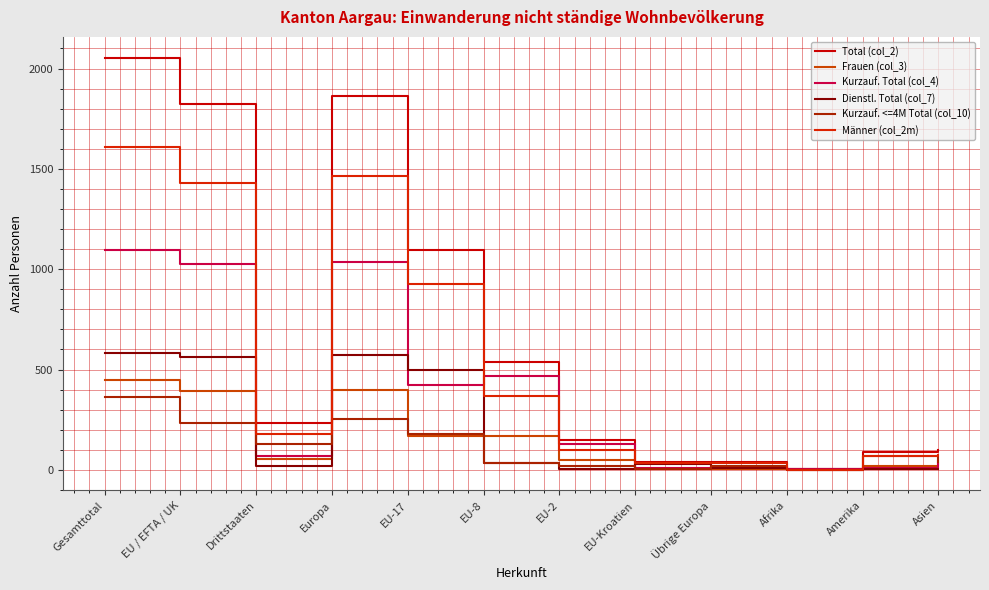

What position from the right is Amerika?

2